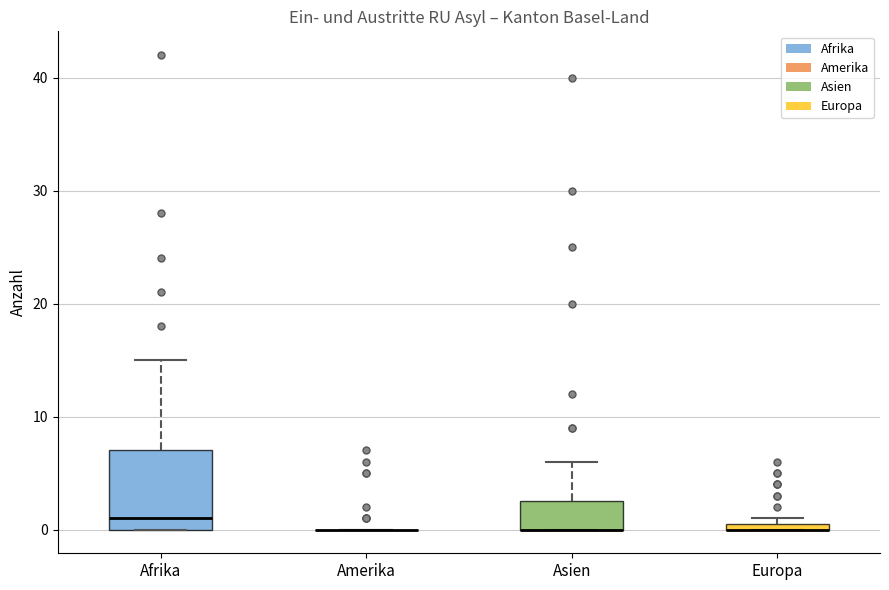

Comparing the boxes themselves (not the whiskers), which one is the tallest?

Afrika